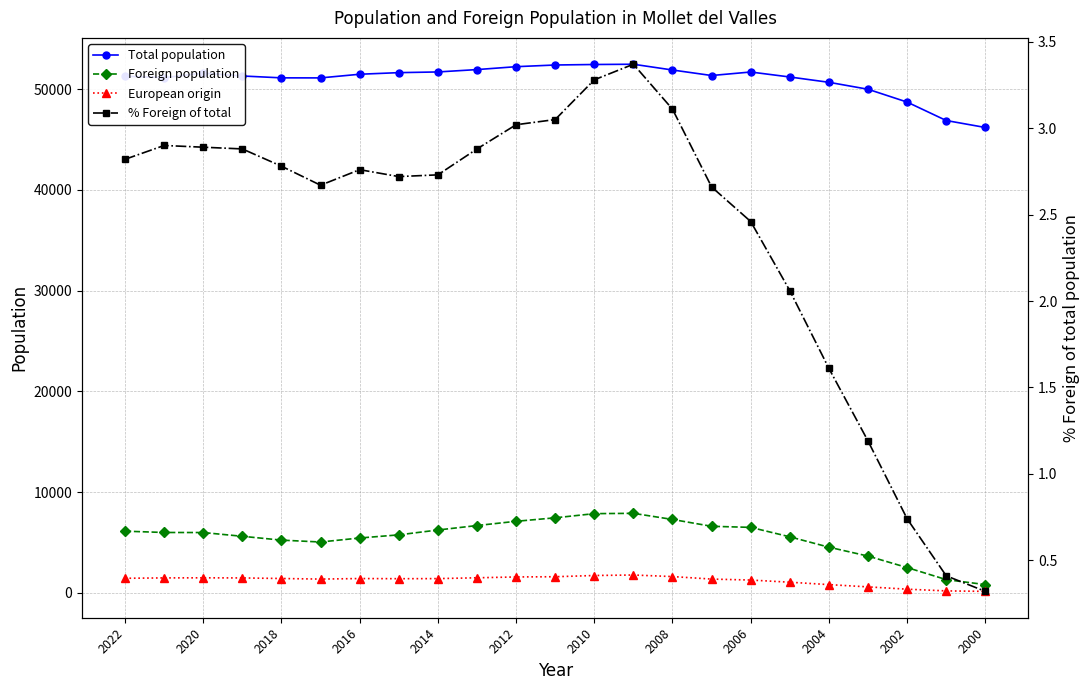

At how many categories does at least one series exceed 11867?

23